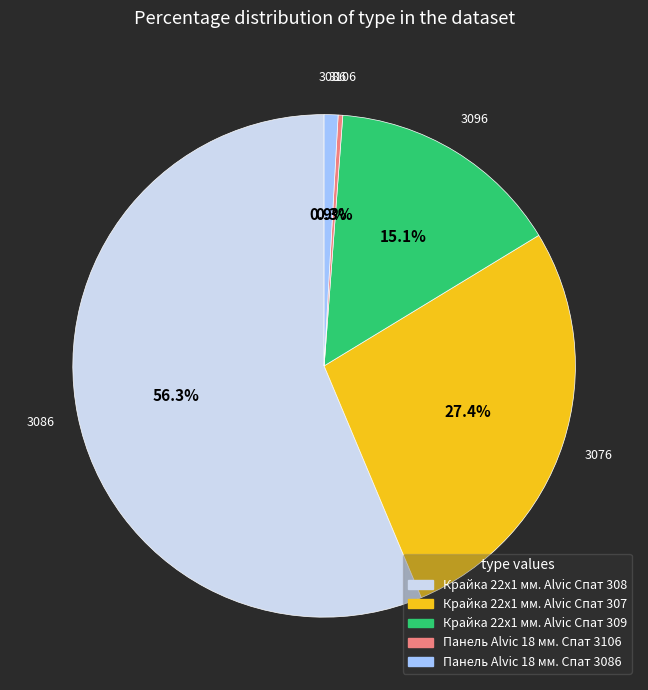

To the nearest percent, what is the average slice percentage?

20%